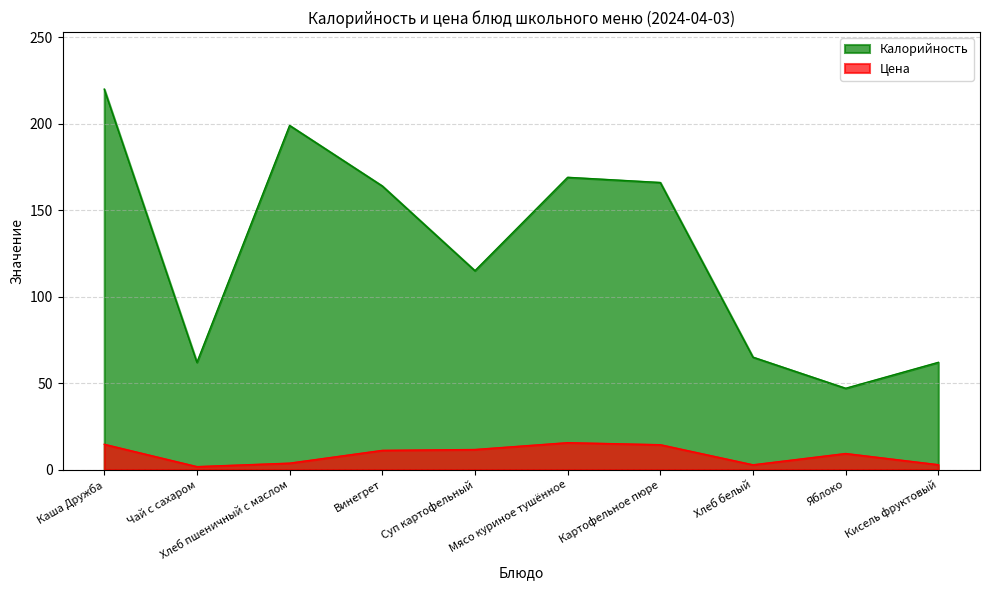

True or false: Цена and Калорийность cross at least once.

False